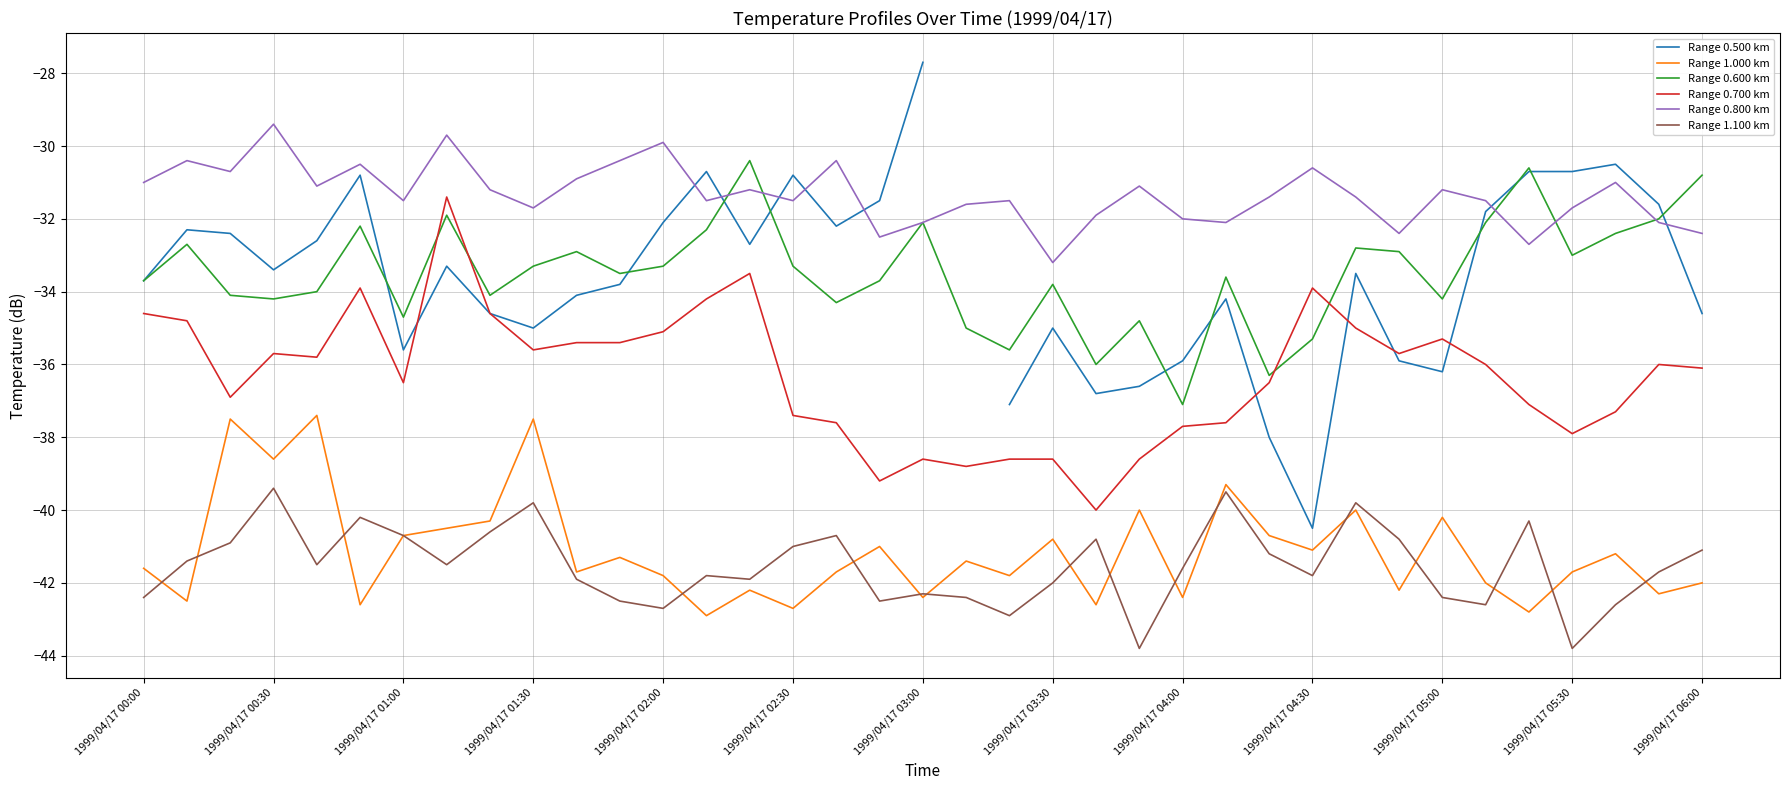

At how many categories does at least one series exceed -28?

1